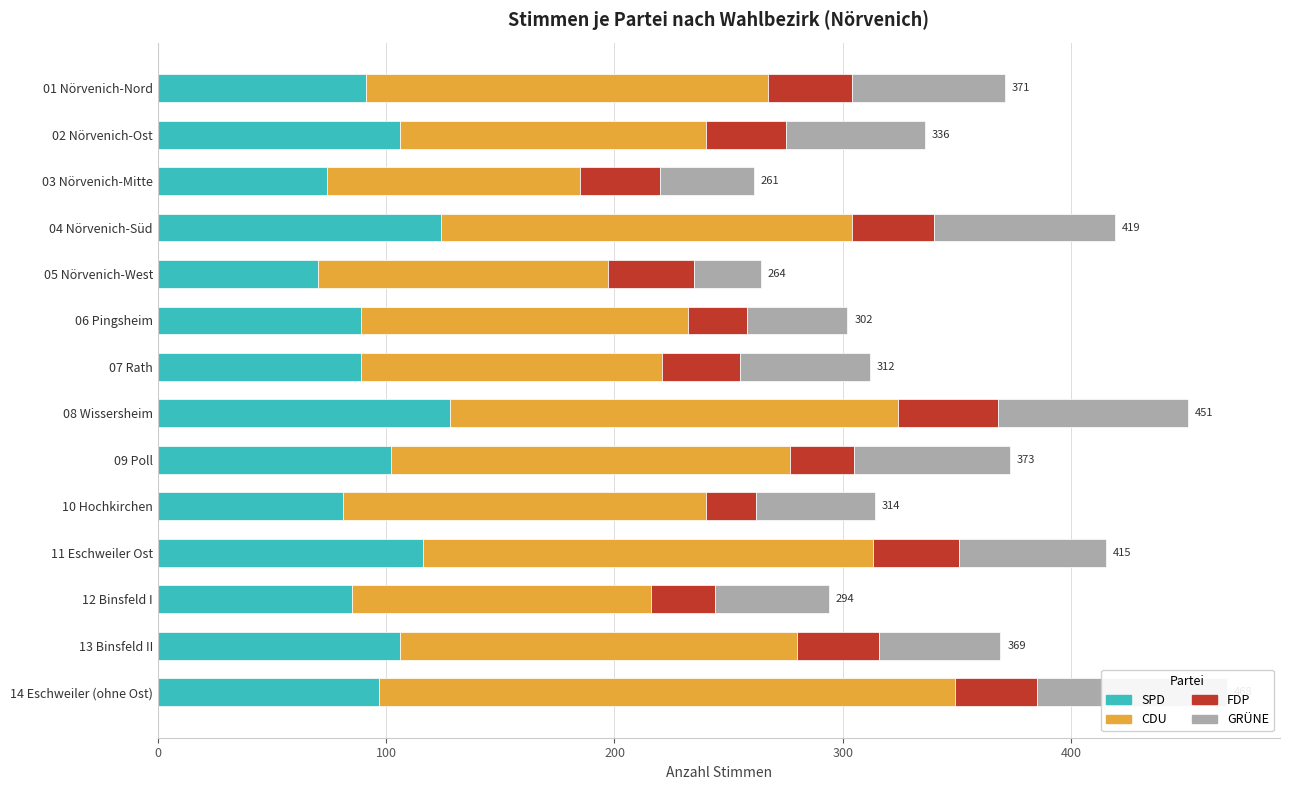

Rank the series by their average value, from lowest to highest.

FDP, GRÜNE, SPD, CDU